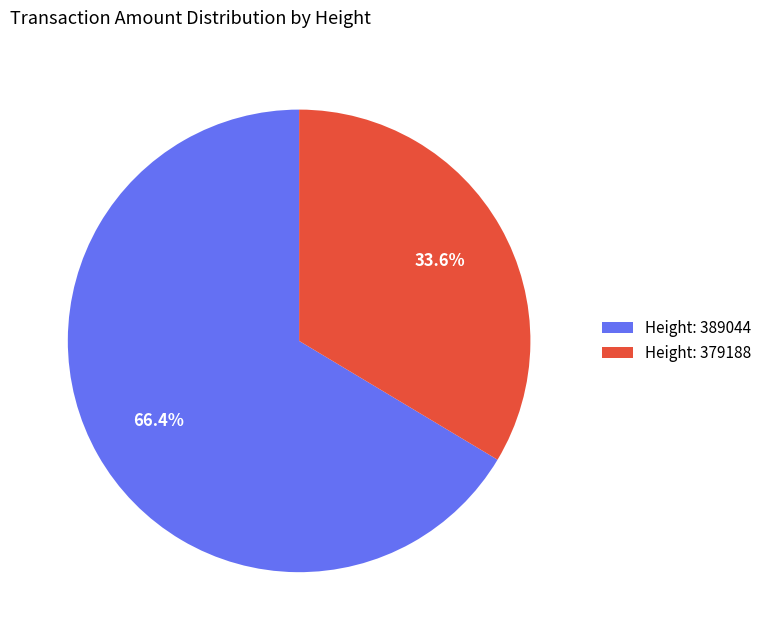

Does any single category account for the majority?

Yes